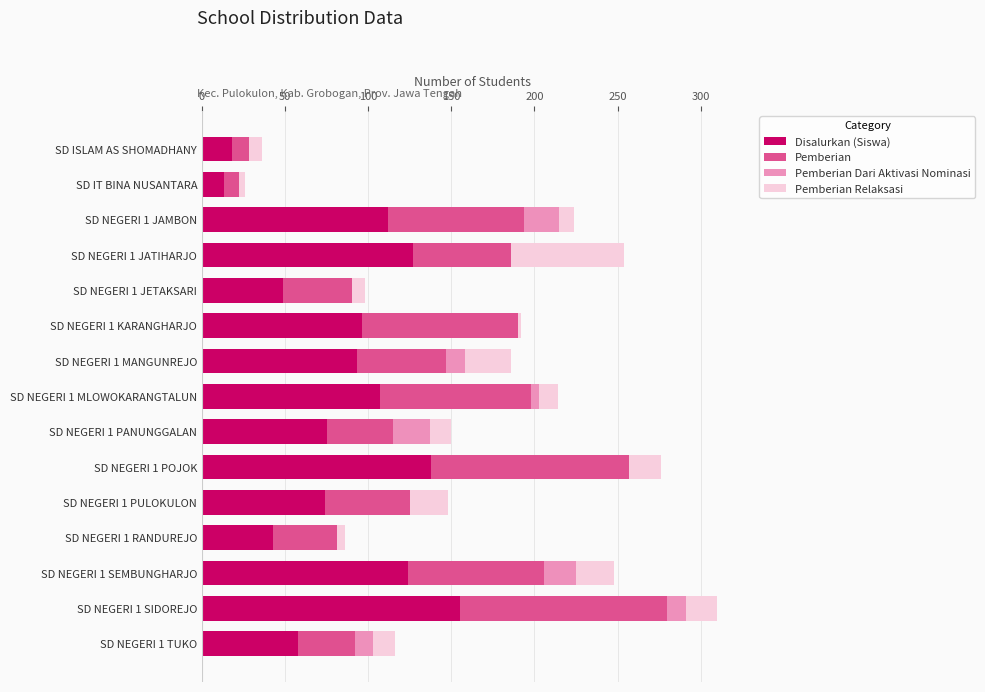

What is the sum of all Disalurkan (Siswa) values?

1282